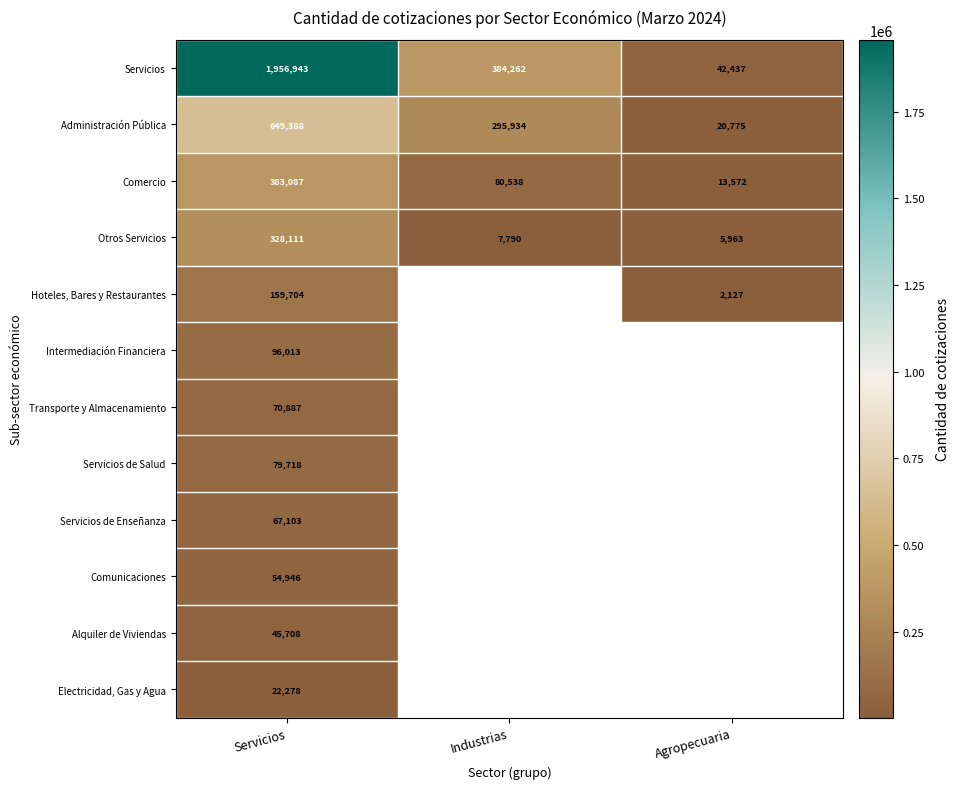

At which category is the sum across all series the highest?

Servicios